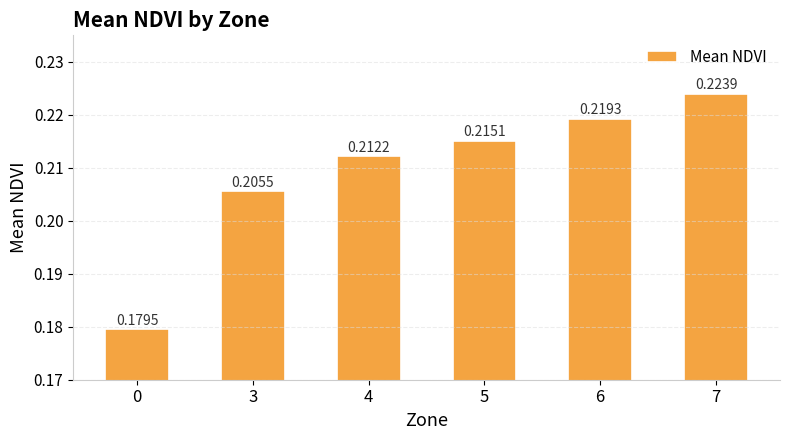

Count the values in the range 0 to 1.

6